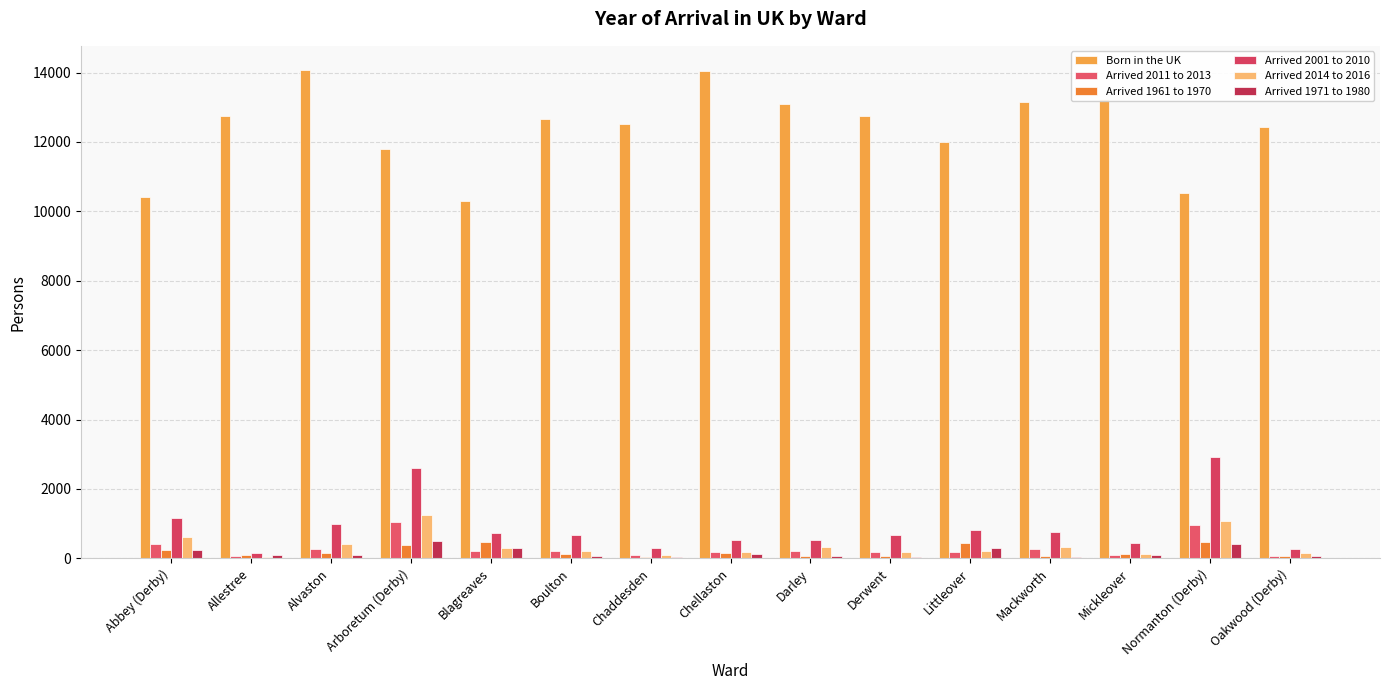

What position from the left is Oakwood (Derby)?

15